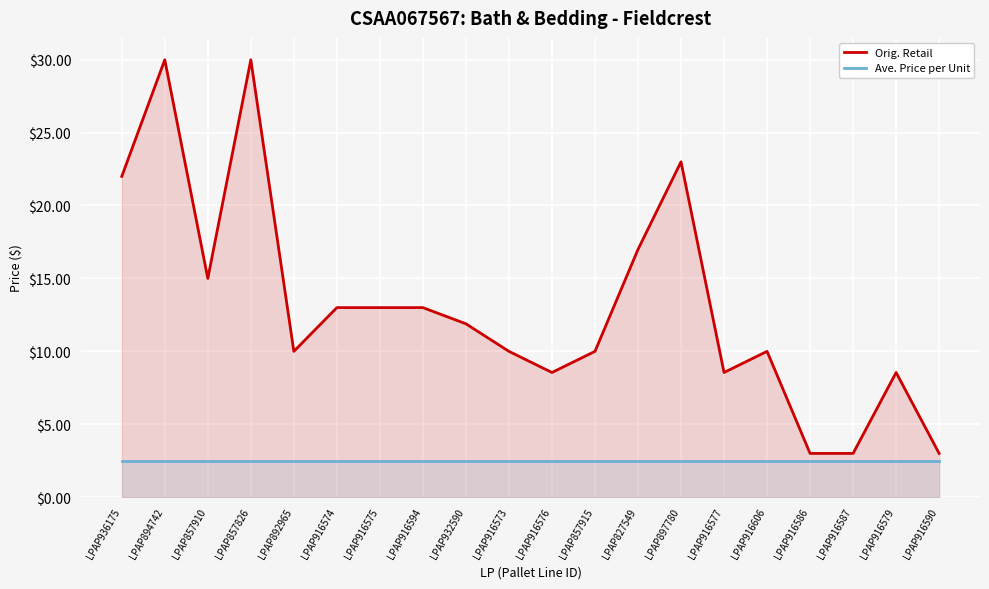

True or false: Ave. Price per Unit and Orig. Retail cross at least once.

False